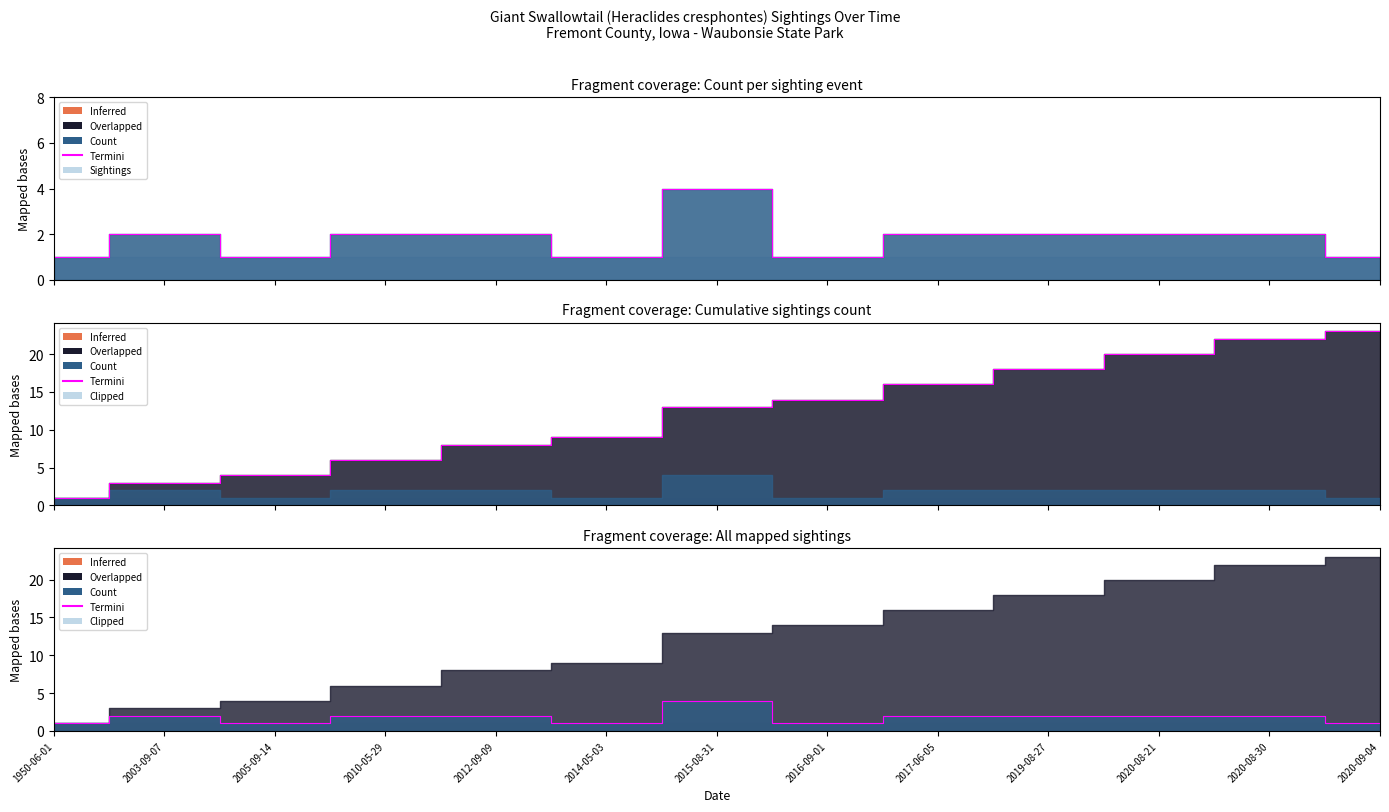

Rank the categories by value from highest to lowest.

2015-08-31, 2003-09-07, 2010-05-29, 2012-09-09, 2017-06-05, 2019-08-27, 2020-08-21, 2020-08-30, 1950-06-01, 2005-09-14, 2014-05-03, 2016-09-01, 2020-09-04